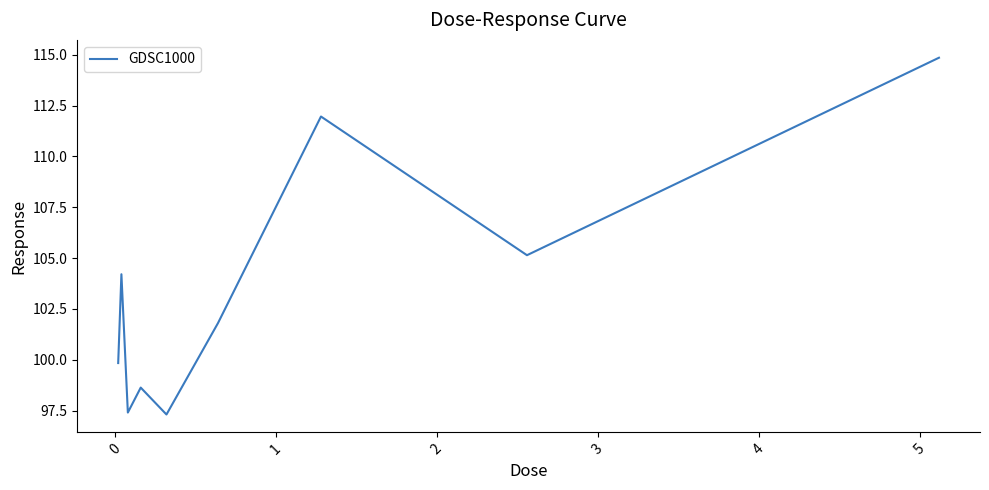

What is the smallest value displayed?

97.3